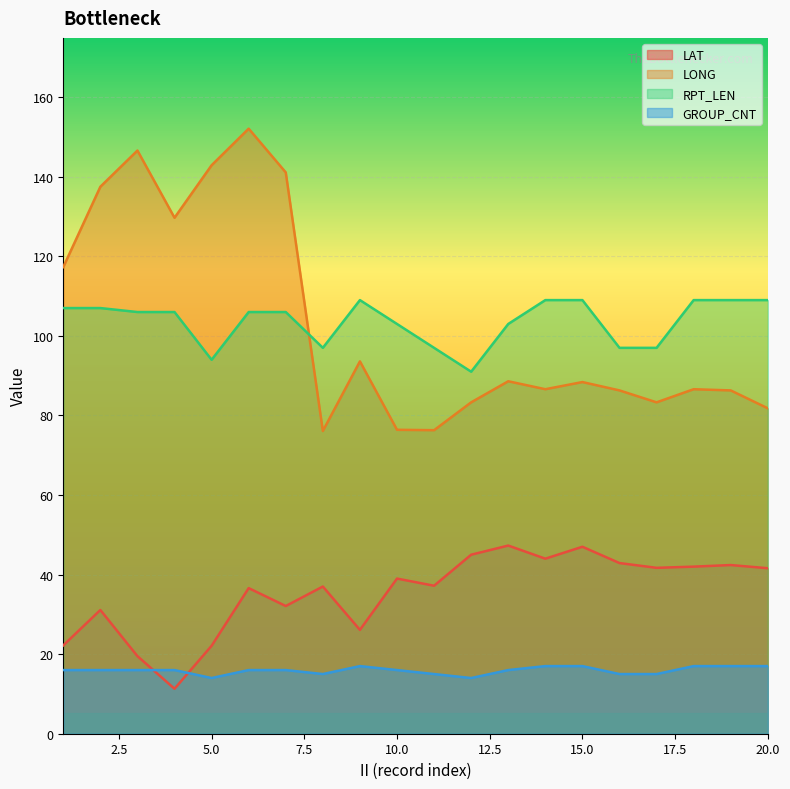

How many lines are shown in the chart?

4